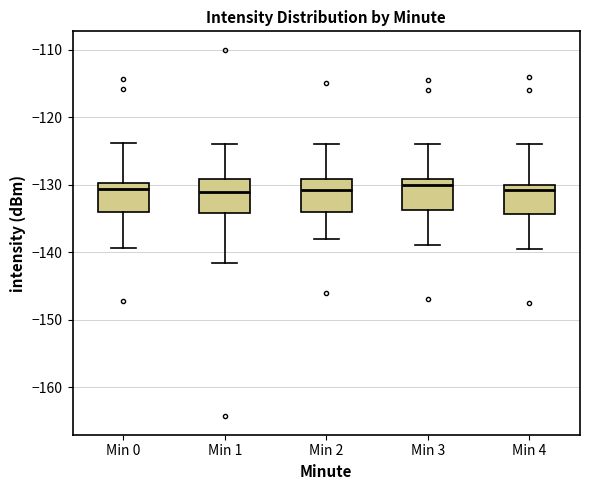

Where is the lower edge of the box for Min 0 on the y-axis? The values are not printed on the chart, so give them approximately, as read against the axis.

-134